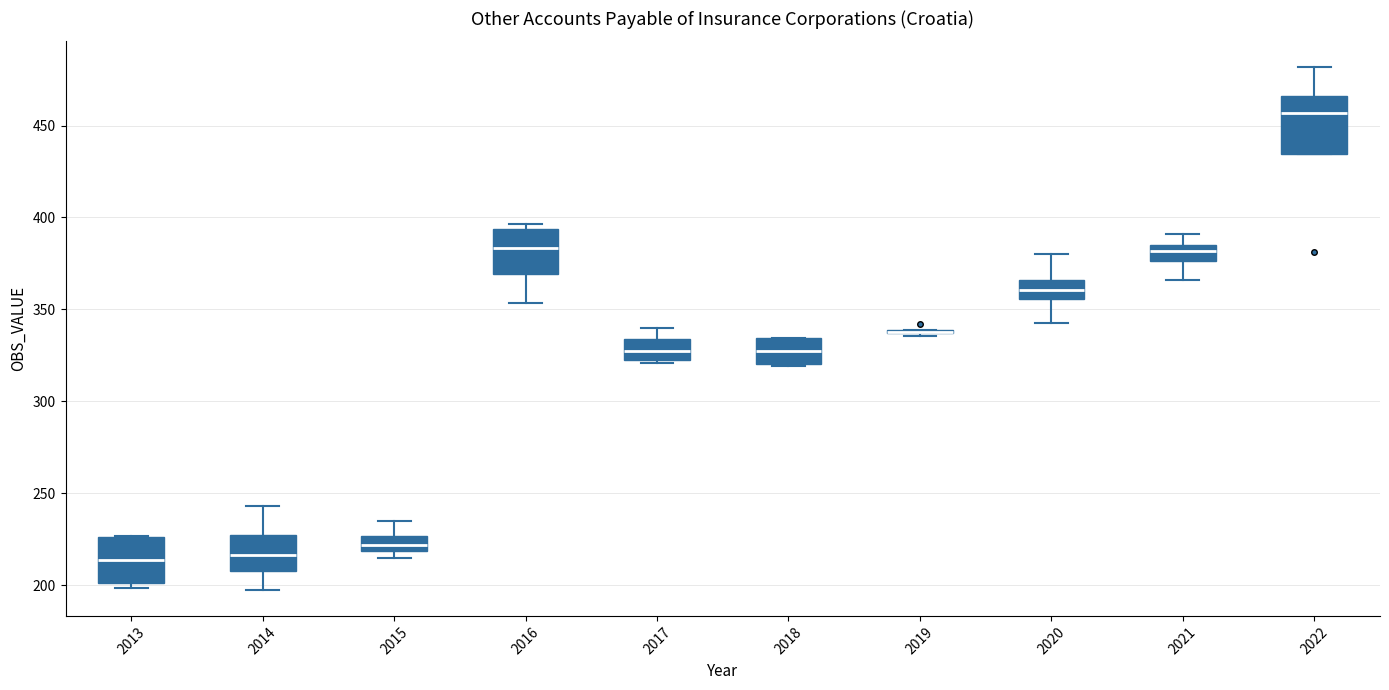

Which box is the tallest, from its lower edge to its upper edge?

2022